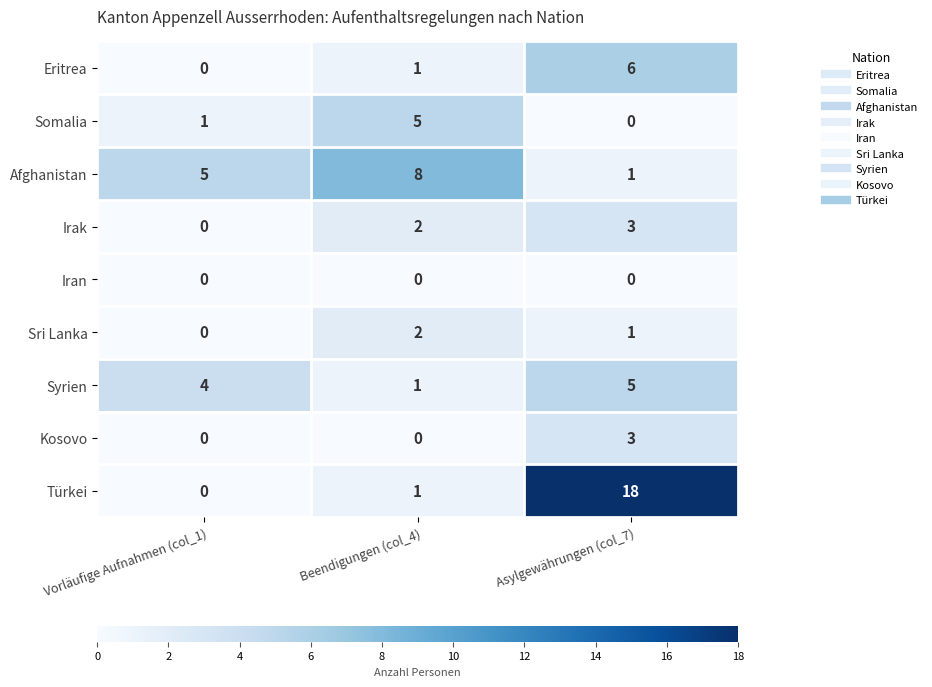

What is the total value across all series at Vorläufige Aufnahmen (col_1)?

10